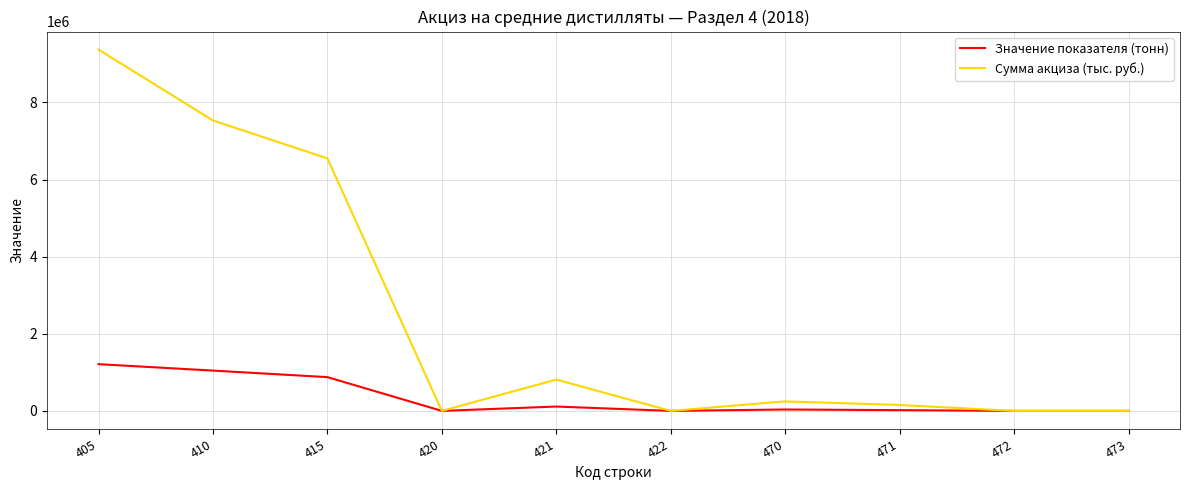

Is it true that Сумма акциза (тыс. руб.) equals 246894 at 470?

True